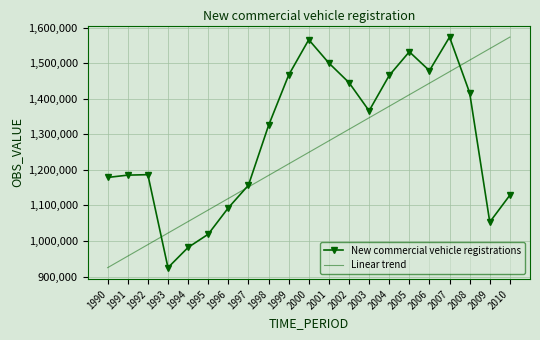

The value of New commercial vehicle registrations at 1993 is 459726.8. True or false?

False